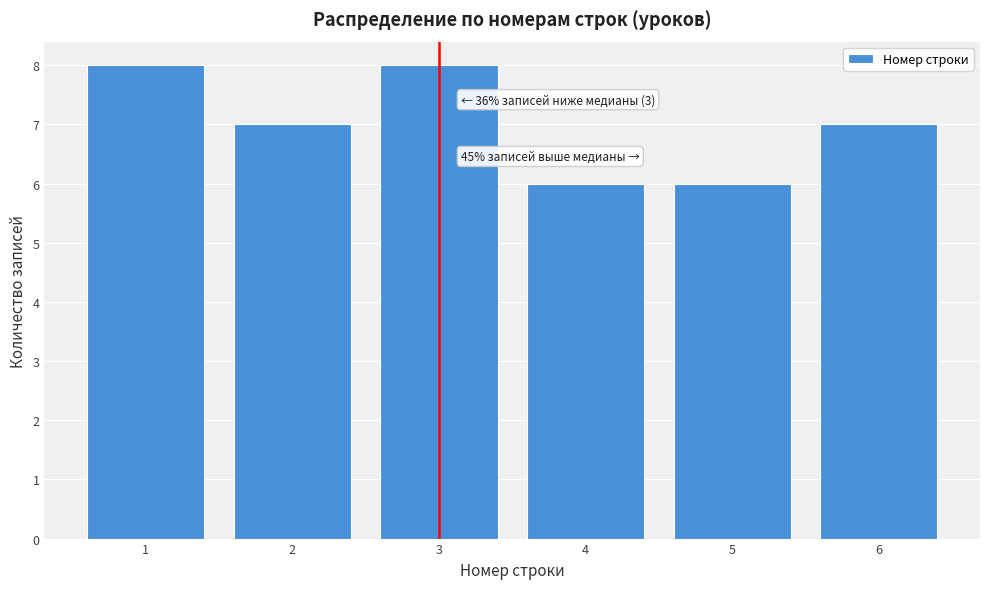

Reading left to right, extract all data points from this chart.

1=8	2=7	3=8	4=6	5=6	6=7